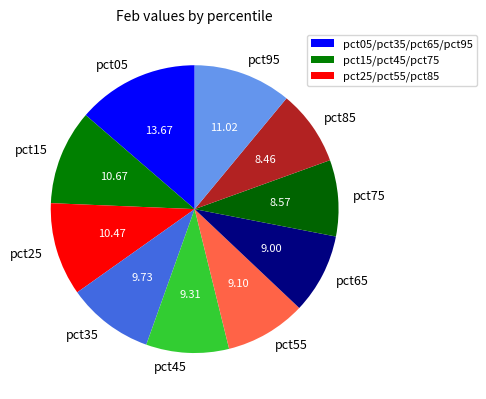

Count the number of slices in the pie.

10